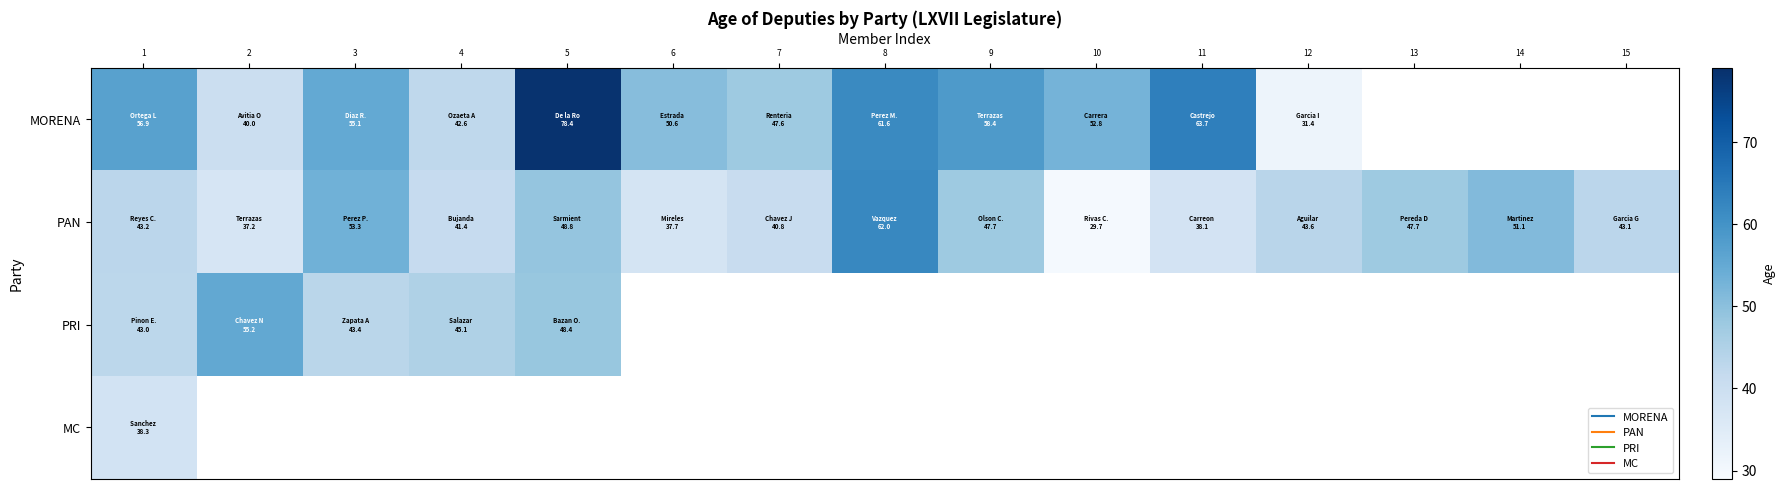

What is the difference between the maximum and minimum values in the PRI series?

12.1